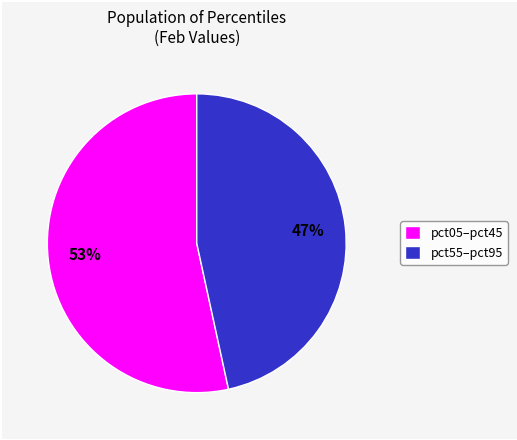

Which slice is the smallest?

pct55–pct95